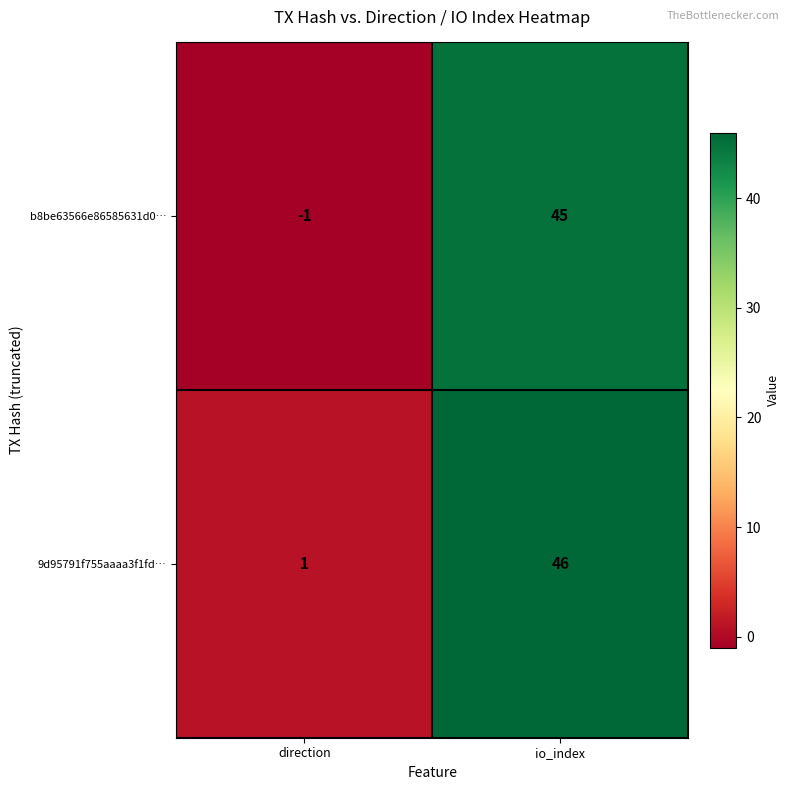

What is the sum of the b8be63566e86585631d0… values at direction and io_index?

44